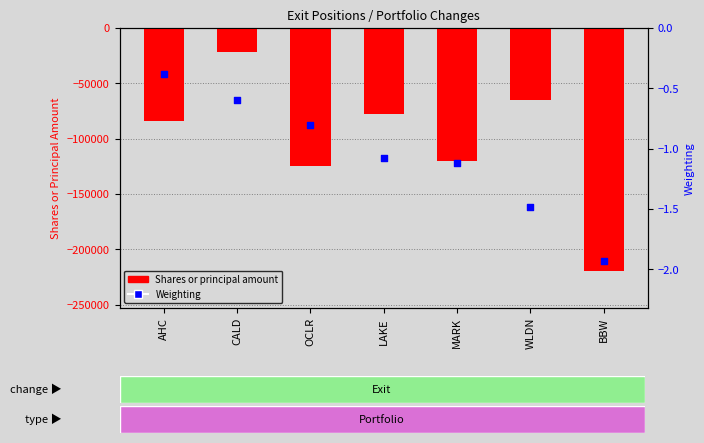

Which series has the largest Y range (max minus min)?

Shares or principal amount